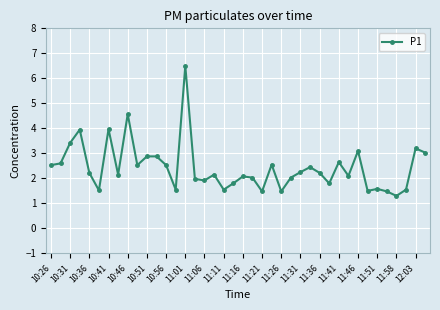

What is the difference between the second highest and minimum values?

3.3